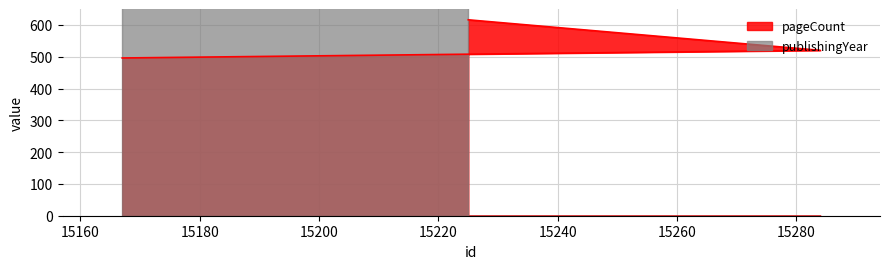

List the labels in order of value, smallest first.

15167, 15284, 15225